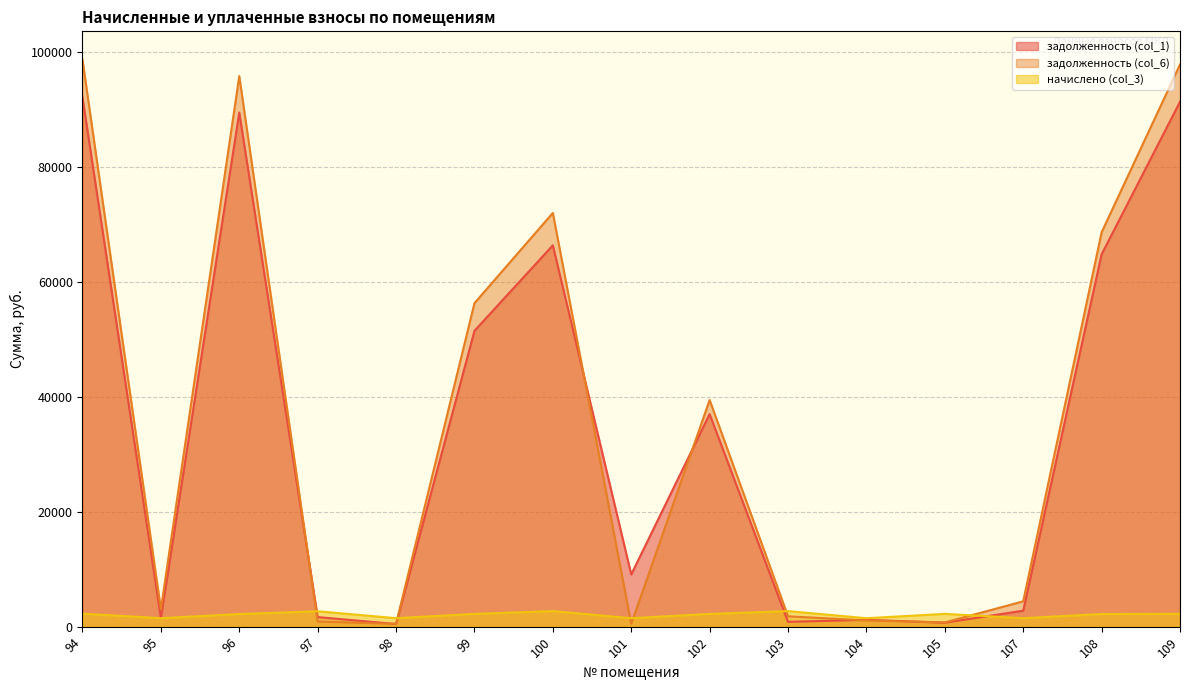

How many values in the задолженность (col_6) series exceed 4407?

8